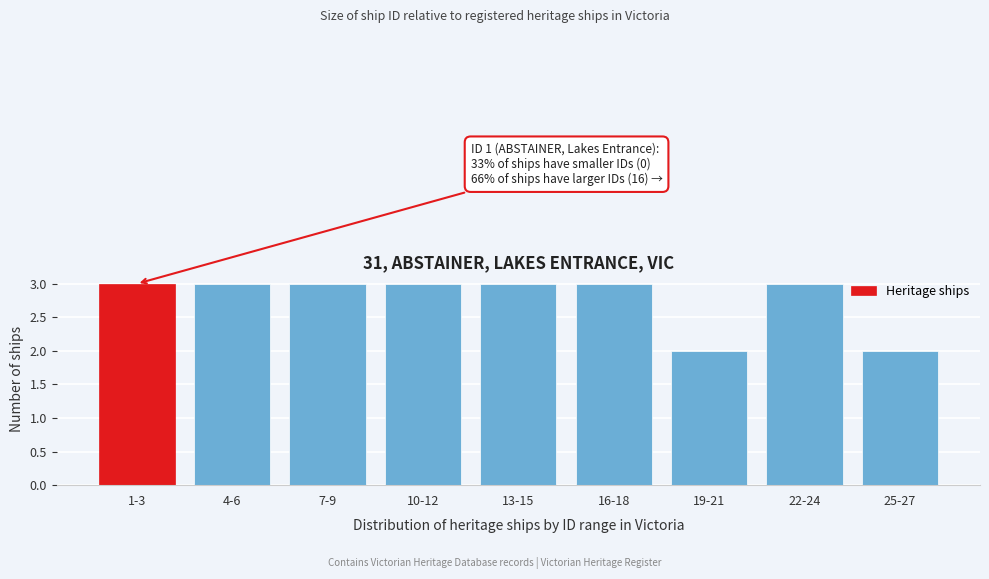

Reading left to right, extract all data points from this chart.

3	3	3	3	3	3	2	3	2